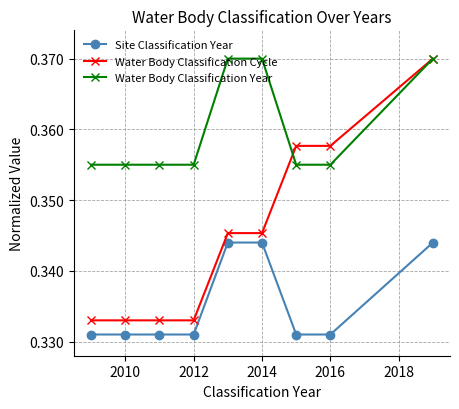

Which series has the largest total across all categories?

Water Body Classification Year